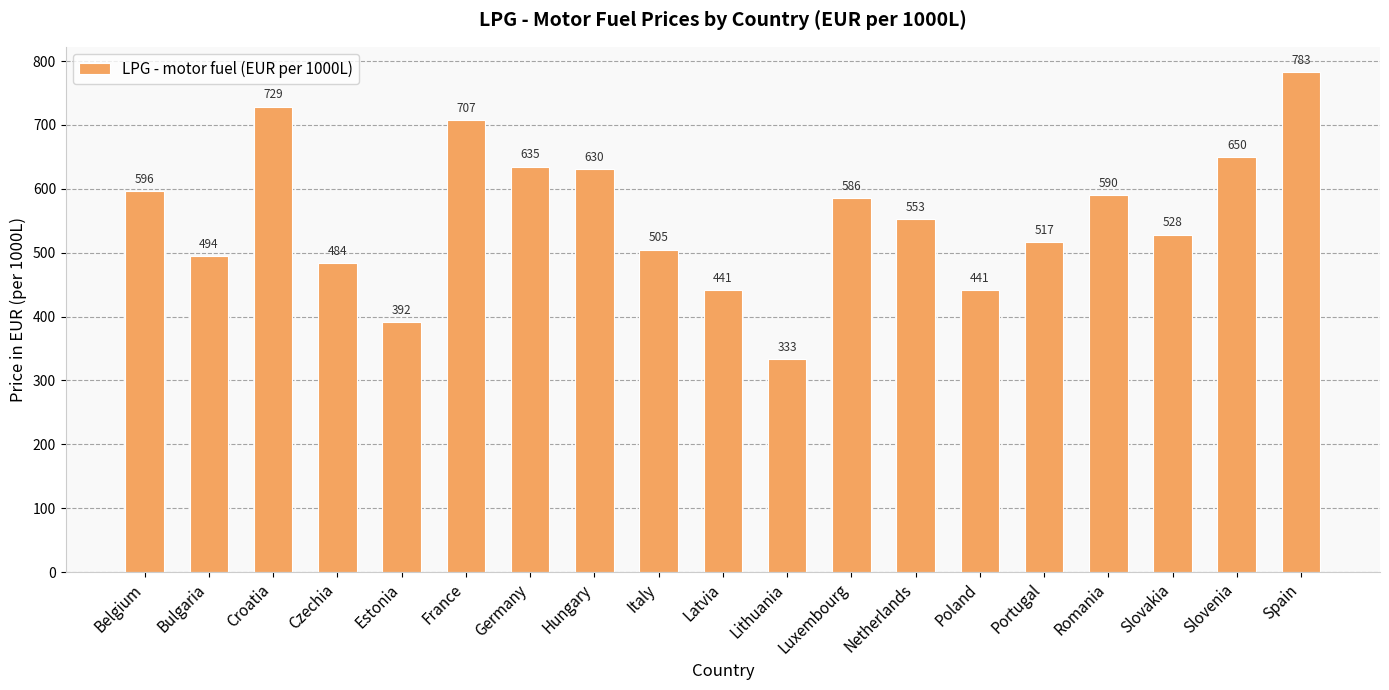

What is the minimum value shown in the chart?

333.1